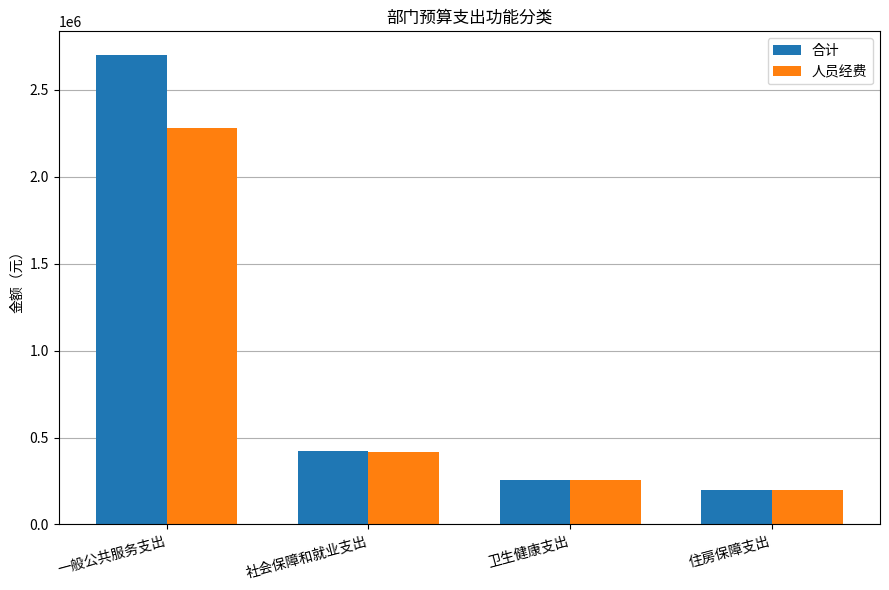

List the series in order of their peak value, lowest first.

人员经费, 合计